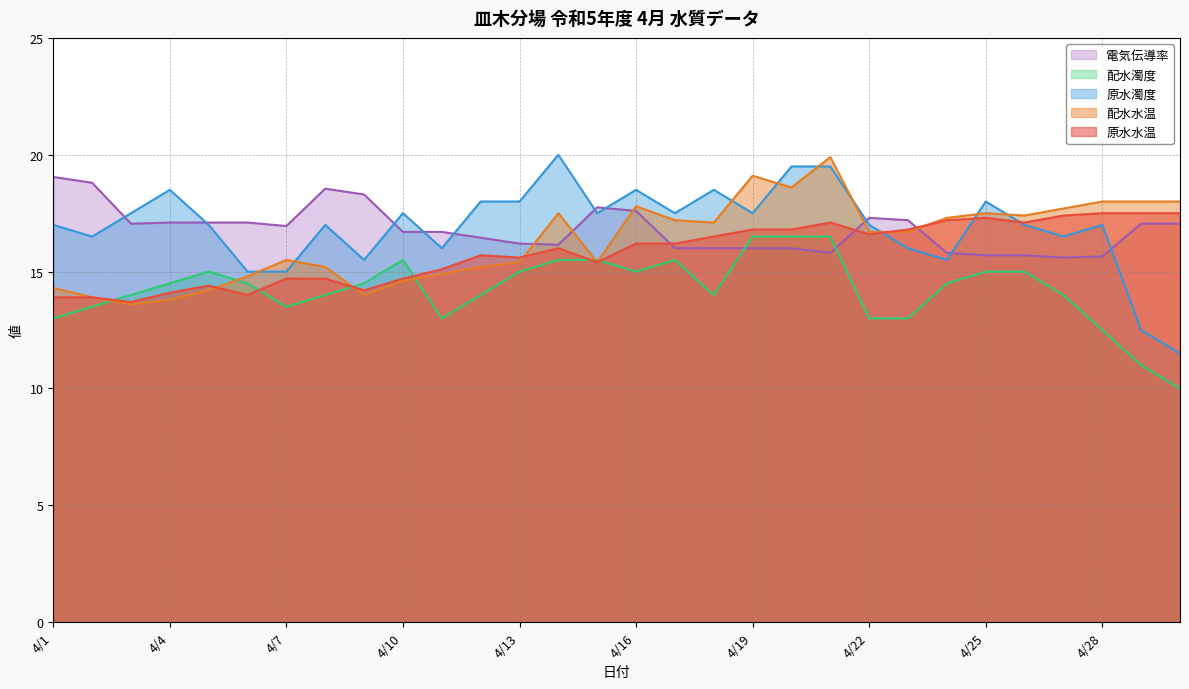

Reading left to right, list all the values displayed in this chart.

原水水温: 13.9	13.9	13.7	14.1	14.4	14.0	14.7	14.7	14.2	14.7	15.1	15.7	15.6	16.0	15.4	16.2	16.2	16.5	16.8	16.8	17.1	16.6	16.8	17.2	17.3	17.1	17.4	17.5	17.5	17.5
配水水温: 14.3	13.9	13.6	13.8	14.2	14.8	15.5	15.2	14.0	14.6	14.9	15.2	15.4	17.5	15.4	17.8	17.2	17.1	19.1	18.6	19.9	16.7	16.7	17.3	17.5	17.4	17.7	18.0	18.0	18.0
原水濁度: 17.0	16.5	17.5	18.5	17.0	15.0	15.0	17.0	15.5	17.5	16.0	18.0	18.0	20.0	17.5	18.5	17.5	18.5	17.5	19.5	19.5	17.0	16.0	15.5	18.0	17.0	16.5	17.0	12.5	11.5
配水濁度: 13.0	13.5	14.0	14.5	15.0	14.5	13.5	14.0	14.5	15.5	13.0	14.0	15.0	15.5	15.5	15.0	15.5	14.0	16.5	16.5	16.5	13.0	13.0	14.5	15.0	15.0	14.0	12.5	11.0	10.0
電気伝導率: 19.1	18.8	17.1	17.1	17.1	17.1	16.9	18.6	18.3	16.7	16.7	16.4	16.2	16.1	17.8	17.6	16.0	16.0	16.0	16.0	15.8	17.3	17.2	15.8	15.7	15.7	15.6	15.7	17.1	17.1